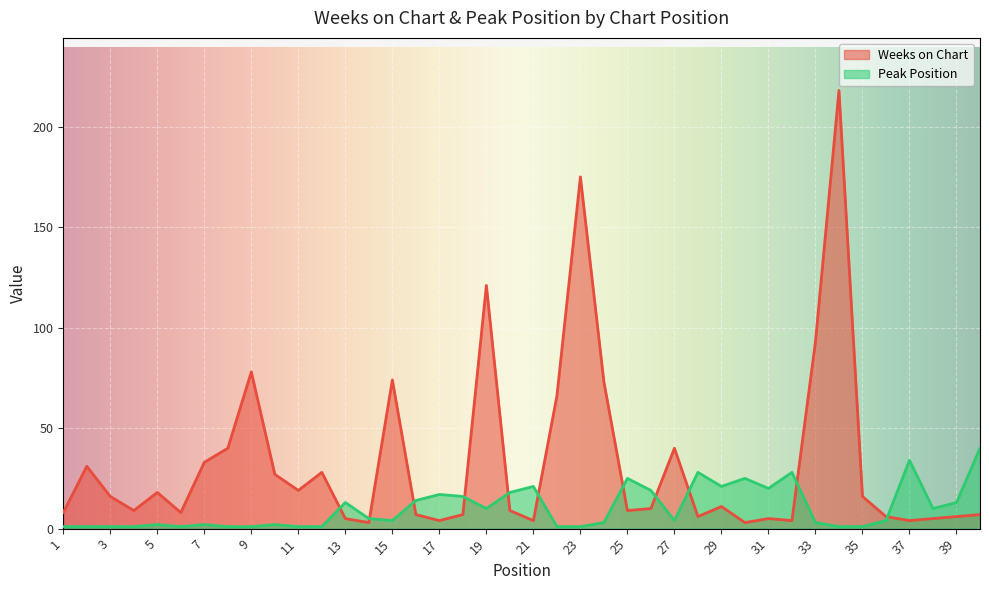

At which label is Weeks on Chart closest to 110?

19